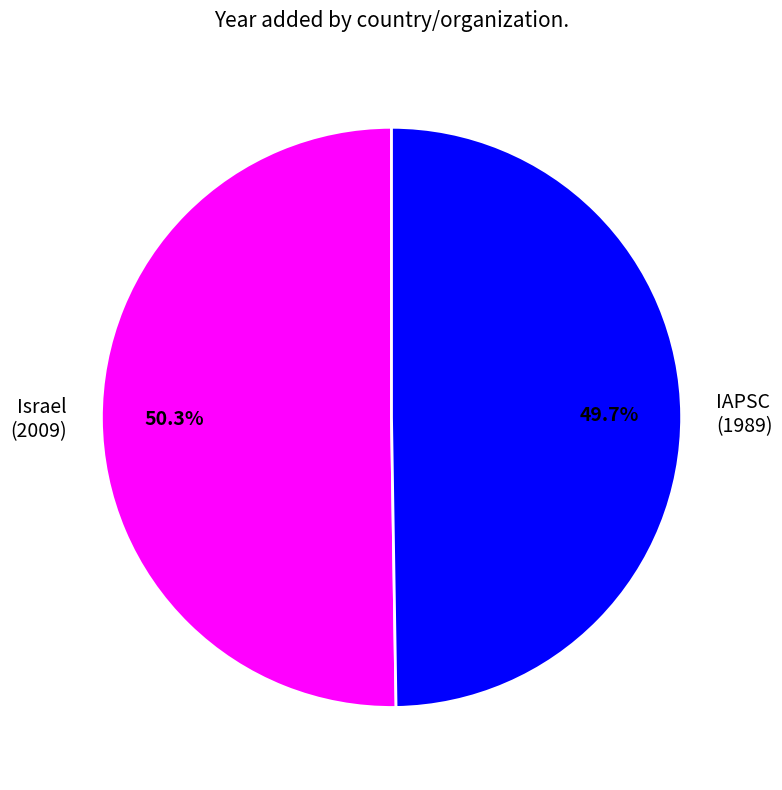

Is the sum of Israel and IAPSC greater than half?

Yes